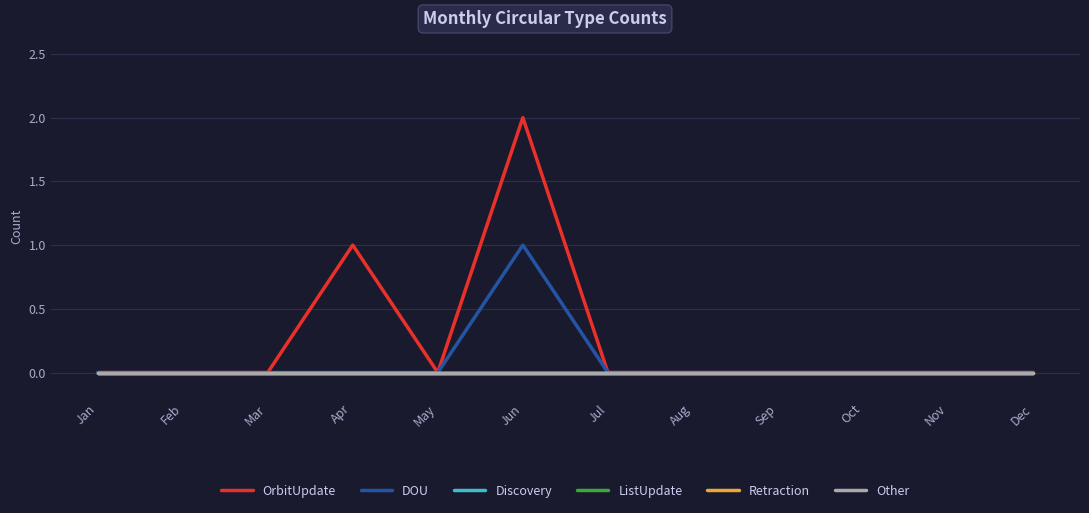

At Dec, list the series in order from largest to smallest.

OrbitUpdate, DOU, Discovery, ListUpdate, Retraction, Other